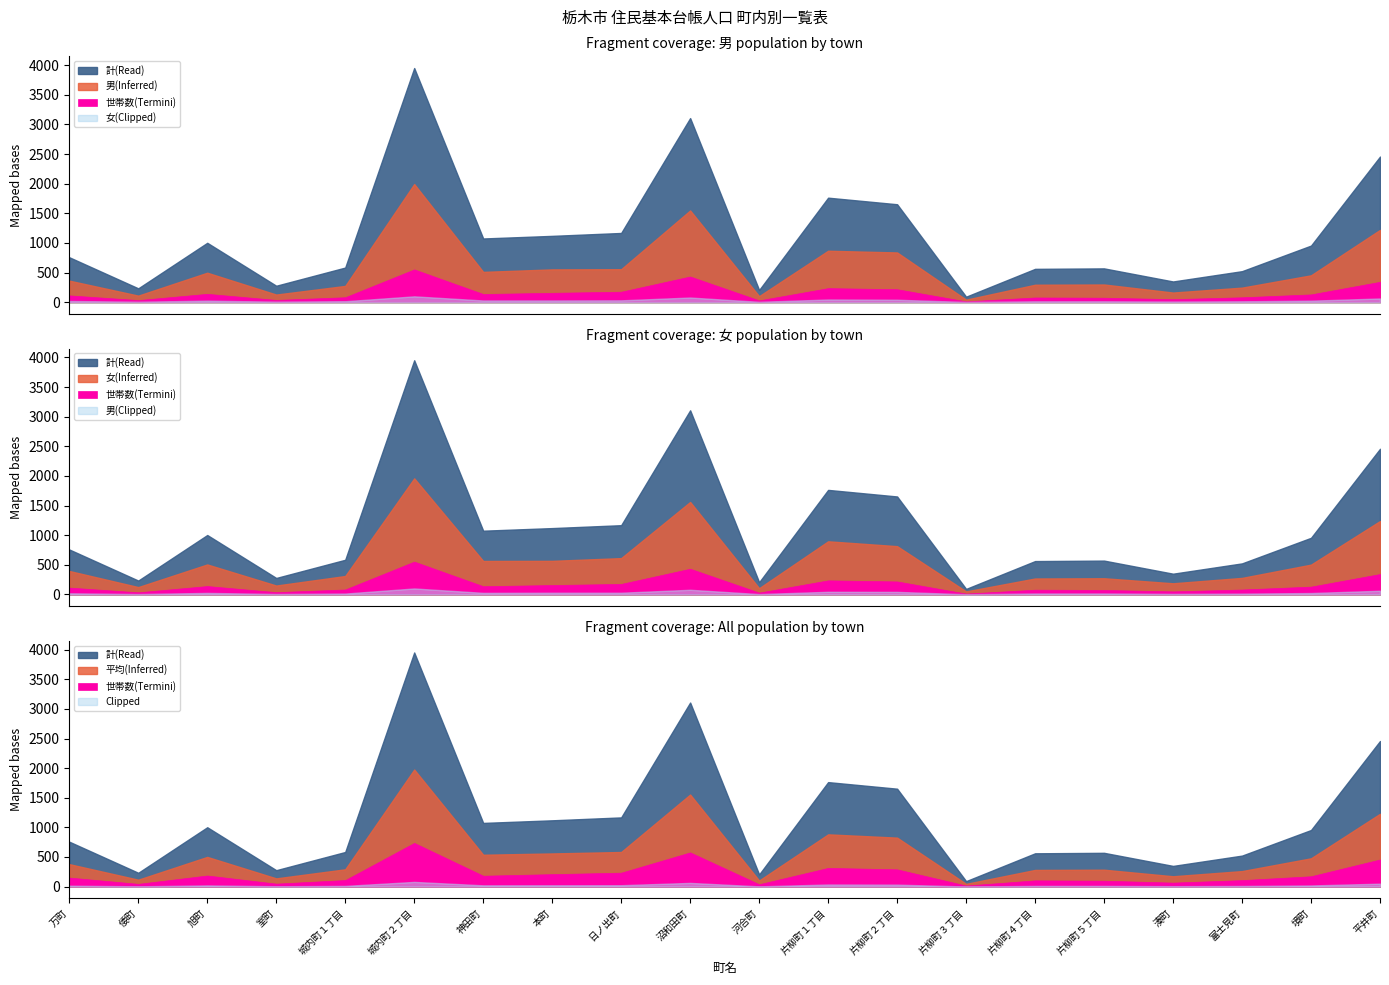

What is the lowest value of the 世帯数 series?

43